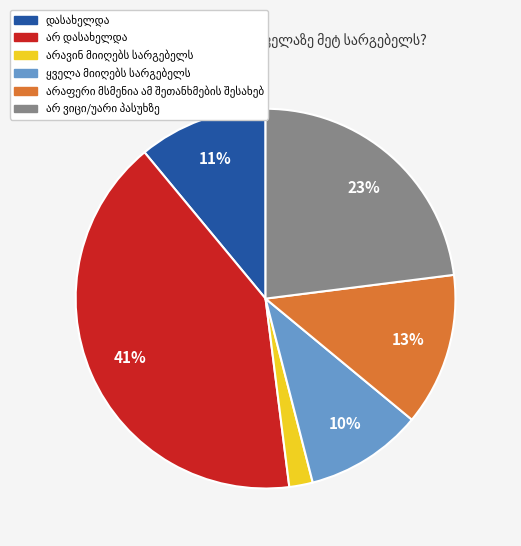

To the nearest percent, what is the difference between the largest and smallest slice percentages?

39%